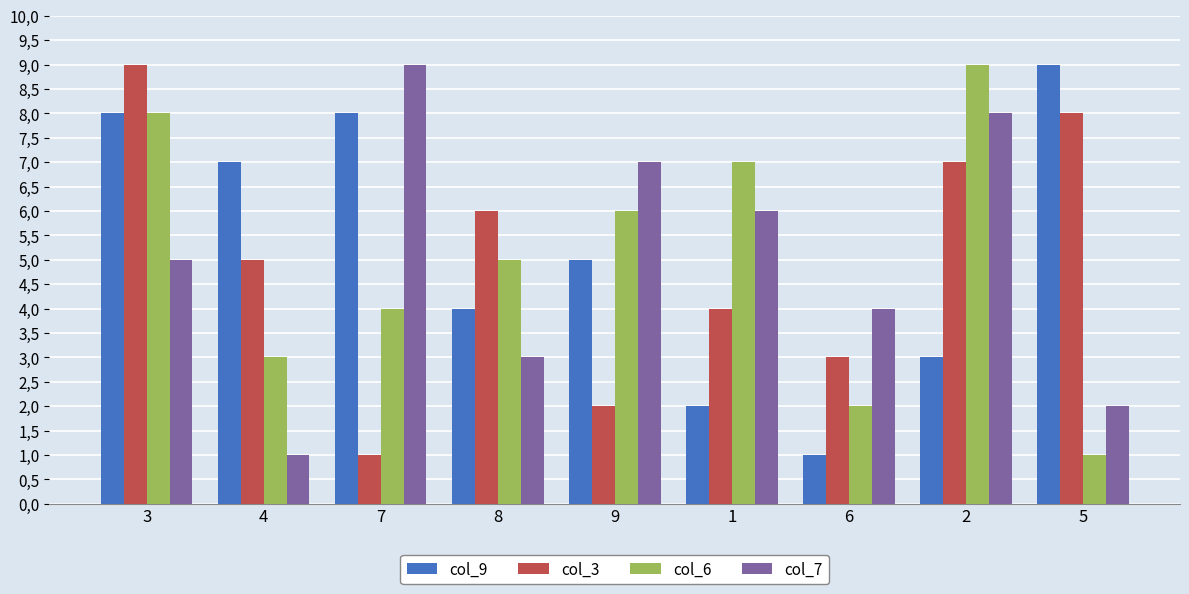

Which has a higher value, 3 or 9?

3